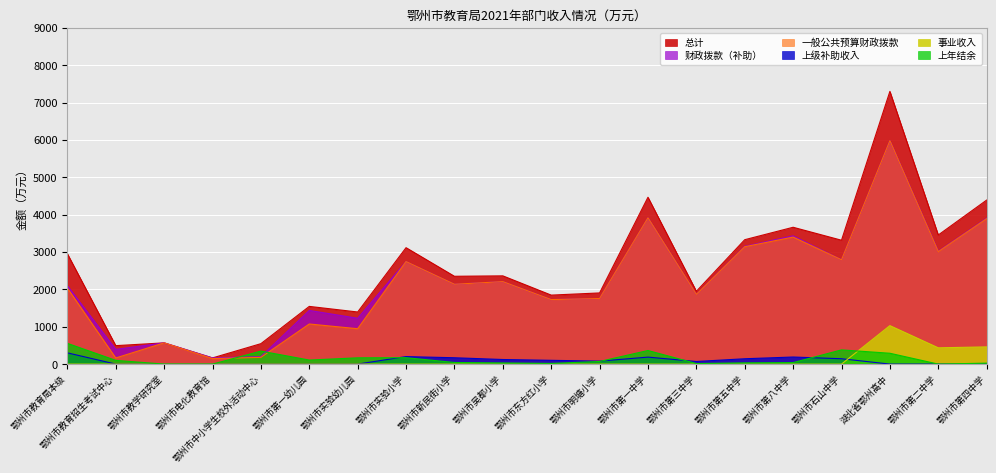

True or false: 上级补助收入 and 财政拨款（补助） cross at least once.

False